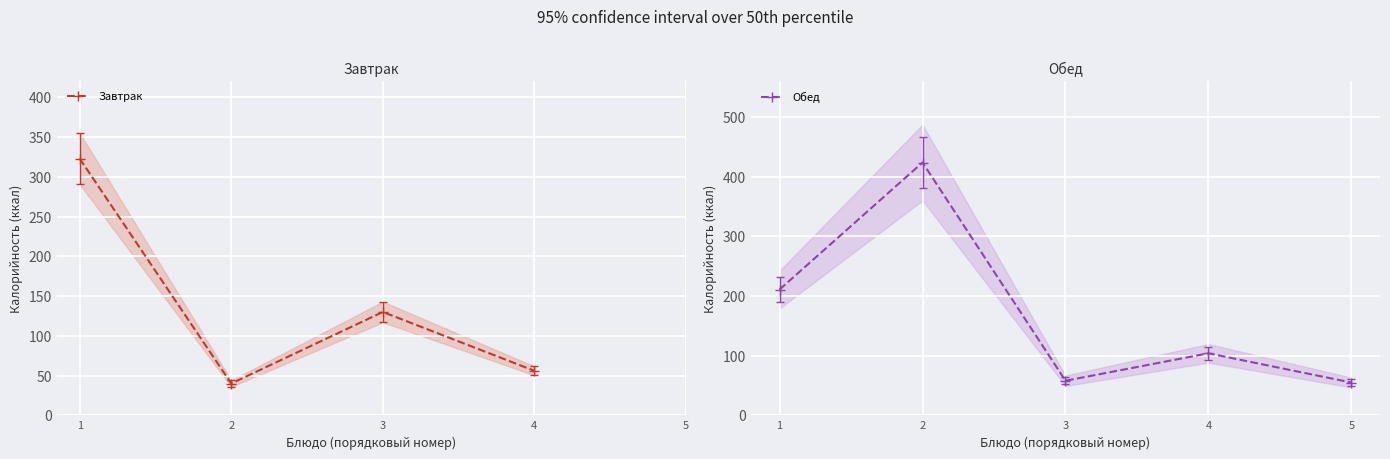

True or false: Обед has a value of 104.0 at 4.

True